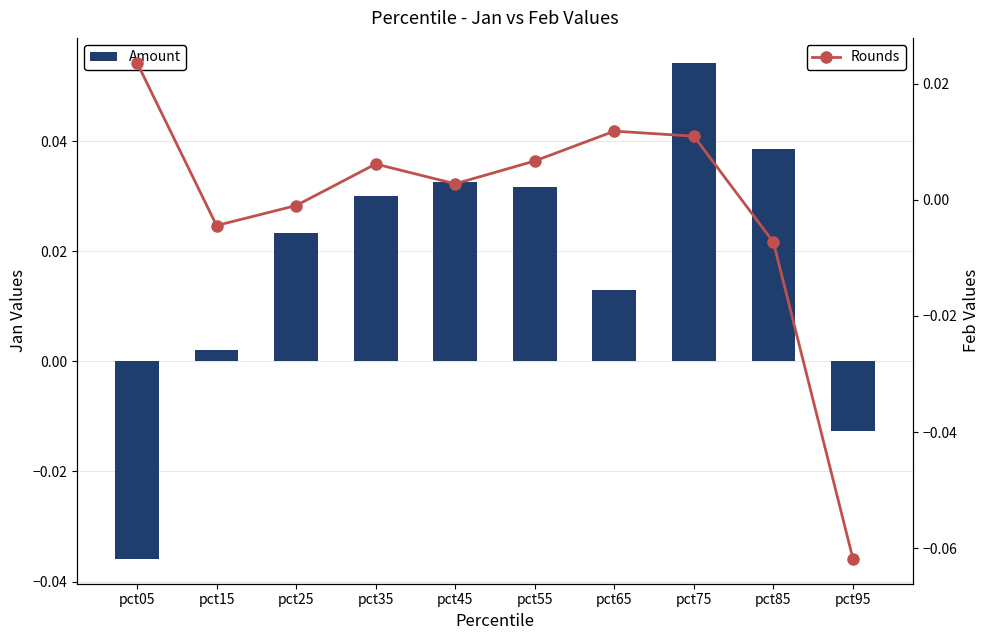

The value of Rounds at pct15 is -0.0. True or false?

False